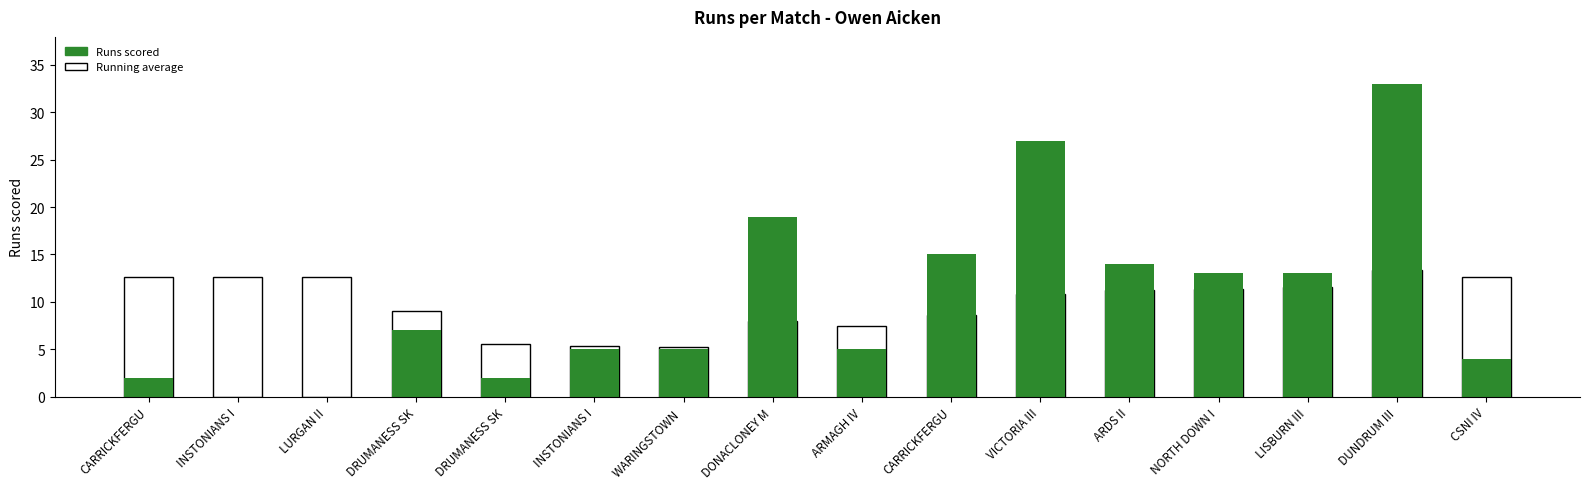

Between INSTONIANS I and LISBURN III, which is larger?

LISBURN III